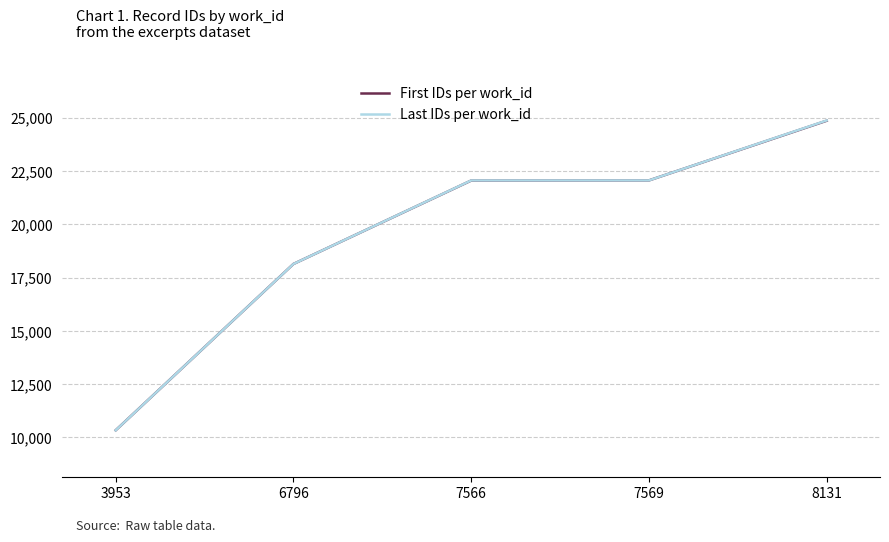

At which label is Last IDs per work_id closest to 17601?

6796